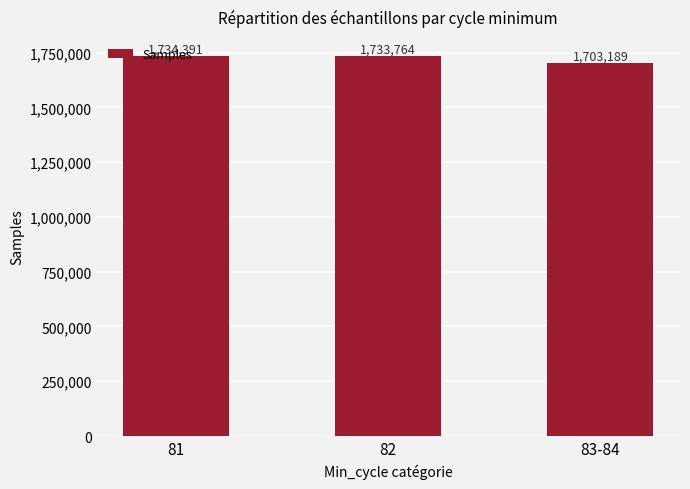

Count the number of data series in this chart.

1